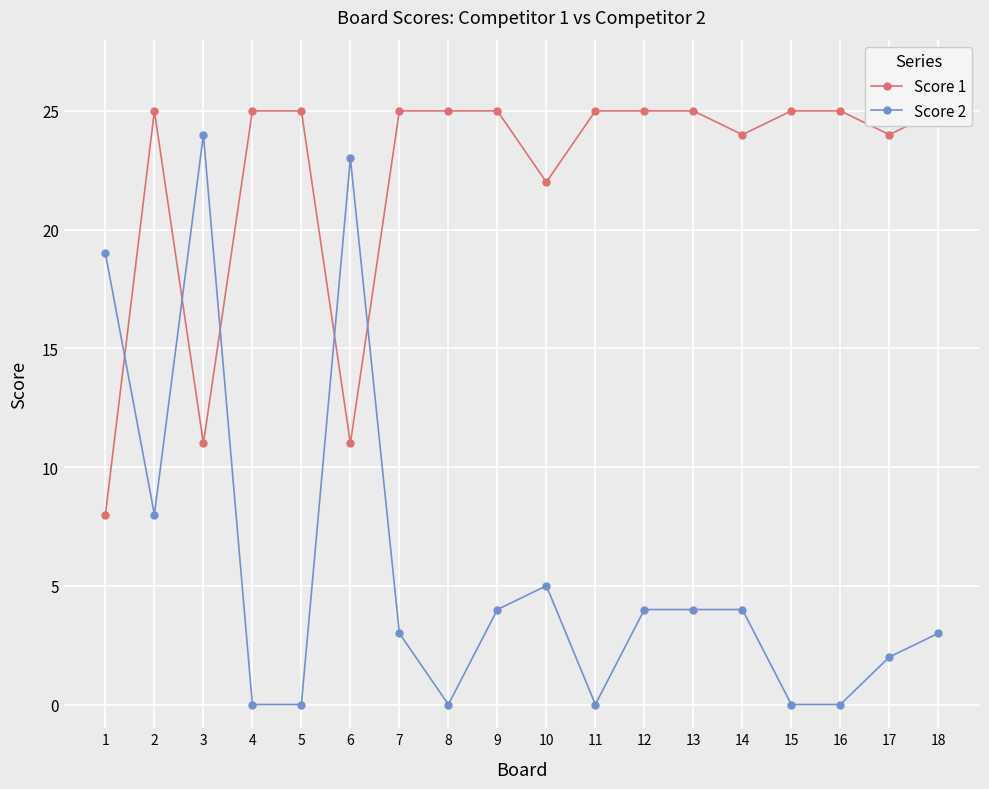

What are all the series names shown in the legend?

Score 1, Score 2